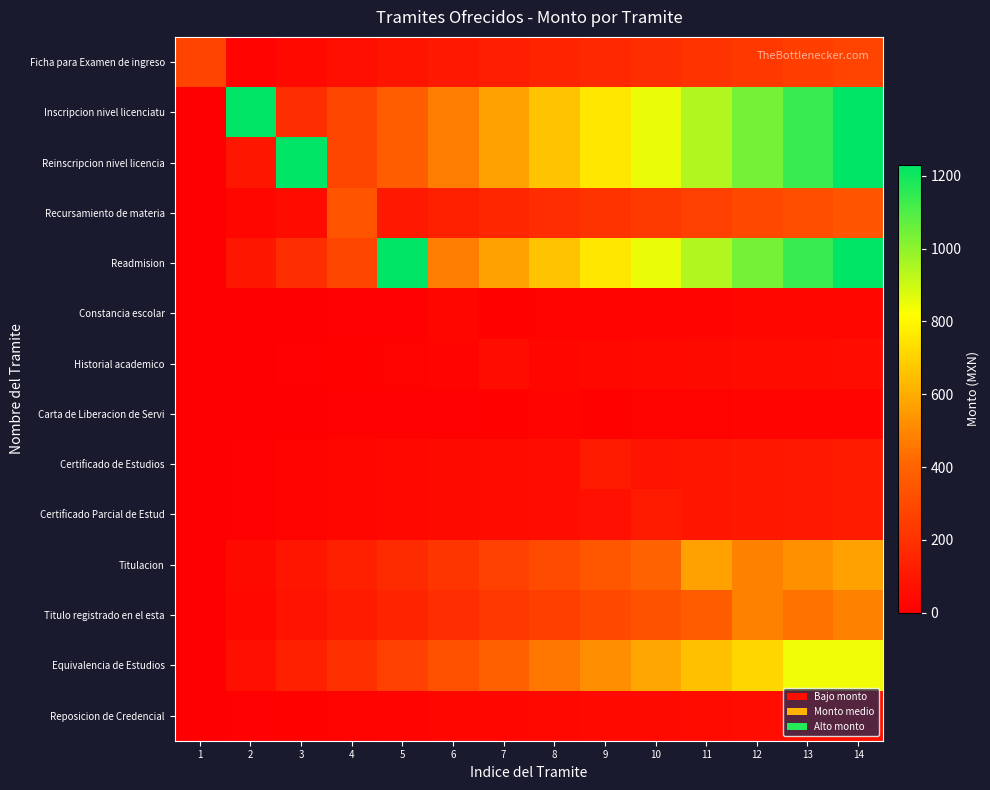

Which series changed the most between 9 and 12?

Inscripcion nivel licenciatu